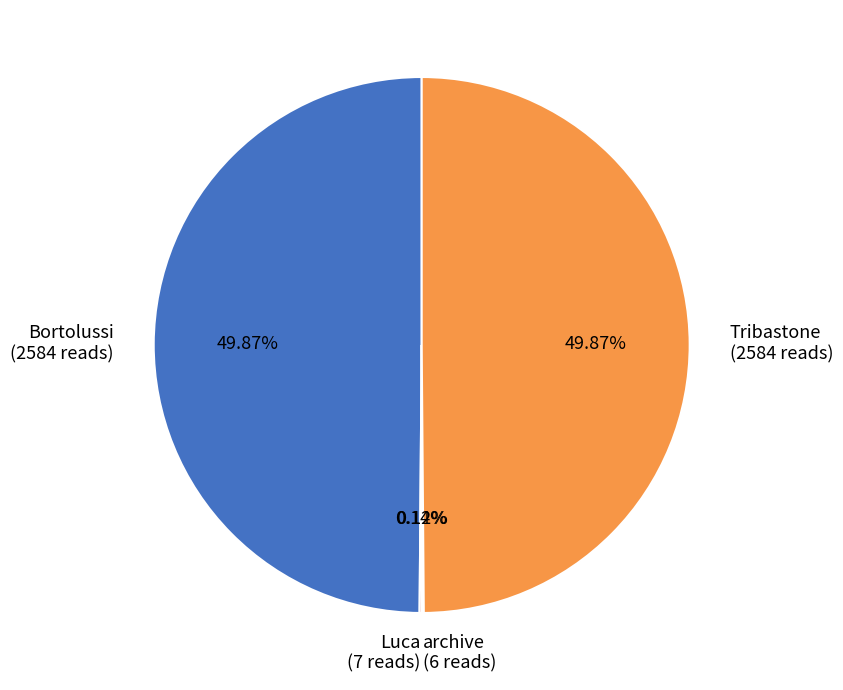

How many segments does this pie chart have?

4